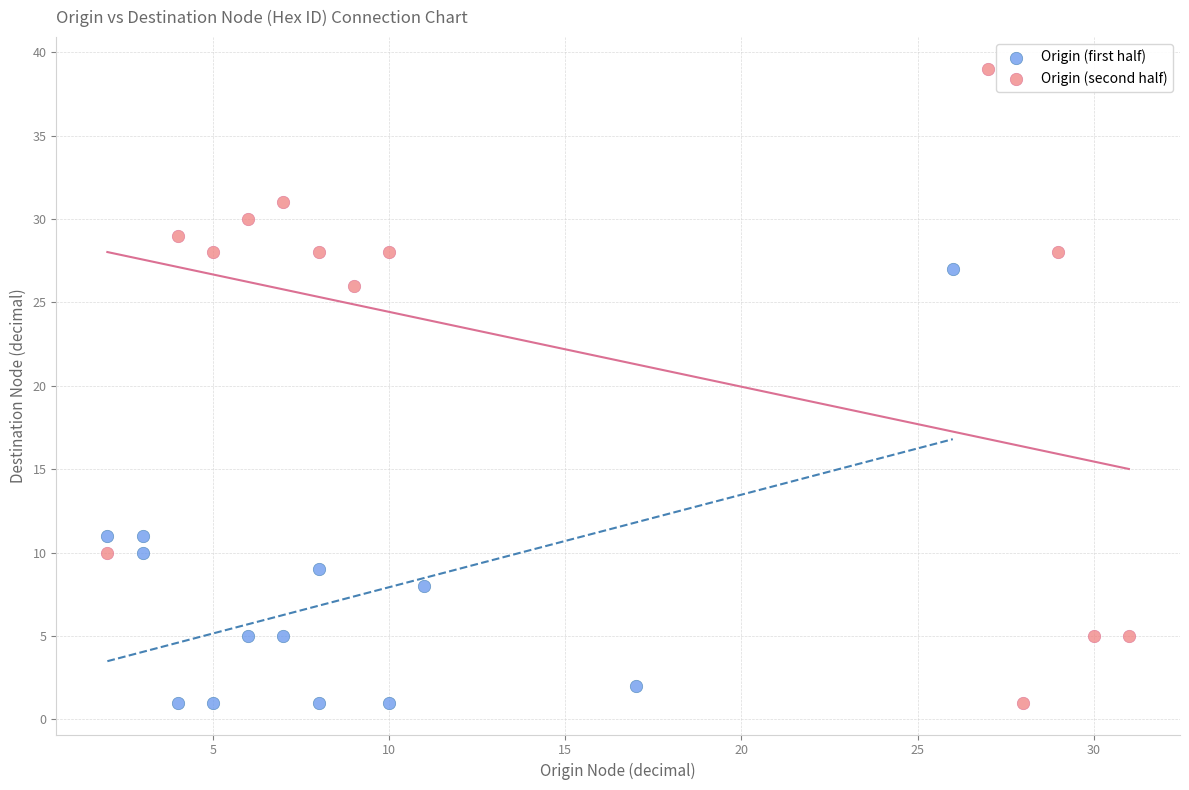

Which series has the widest spread of Y values?

Origin (second half)